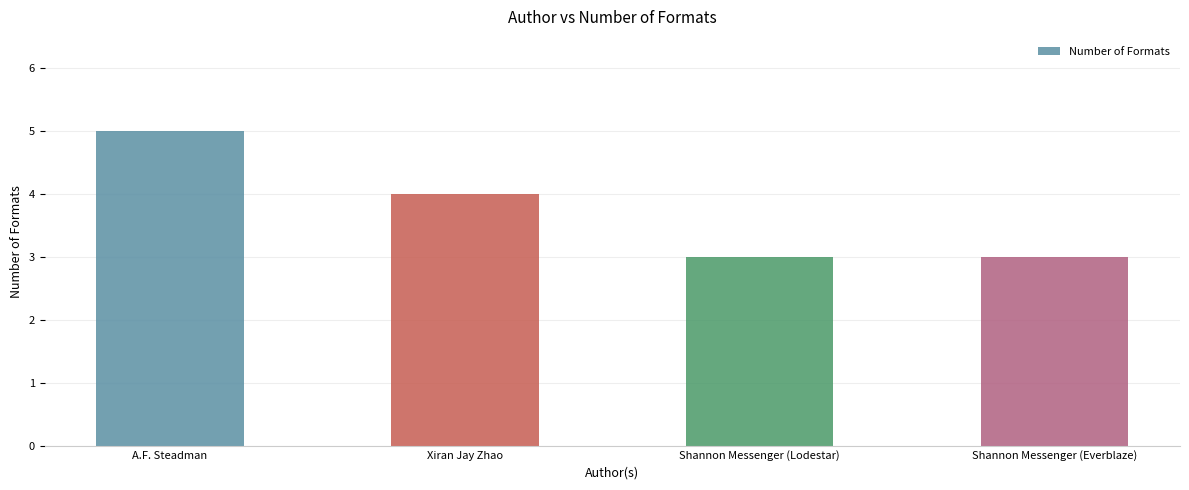

What is the sum of all values?

15